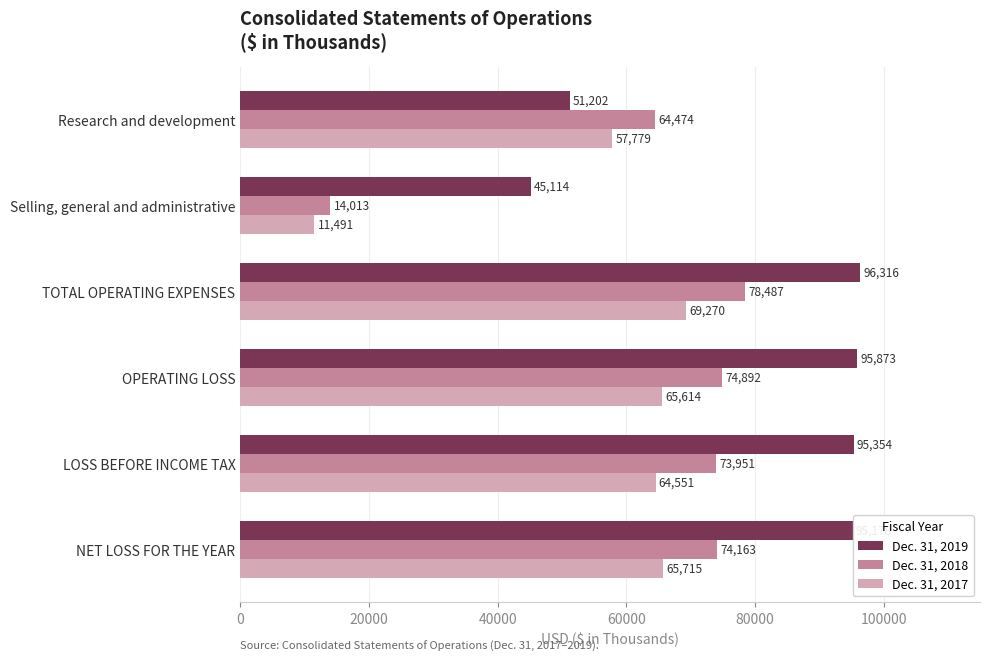

At which label does Dec. 31, 2017 reach its peak?

TOTAL OPERATING EXPENSES